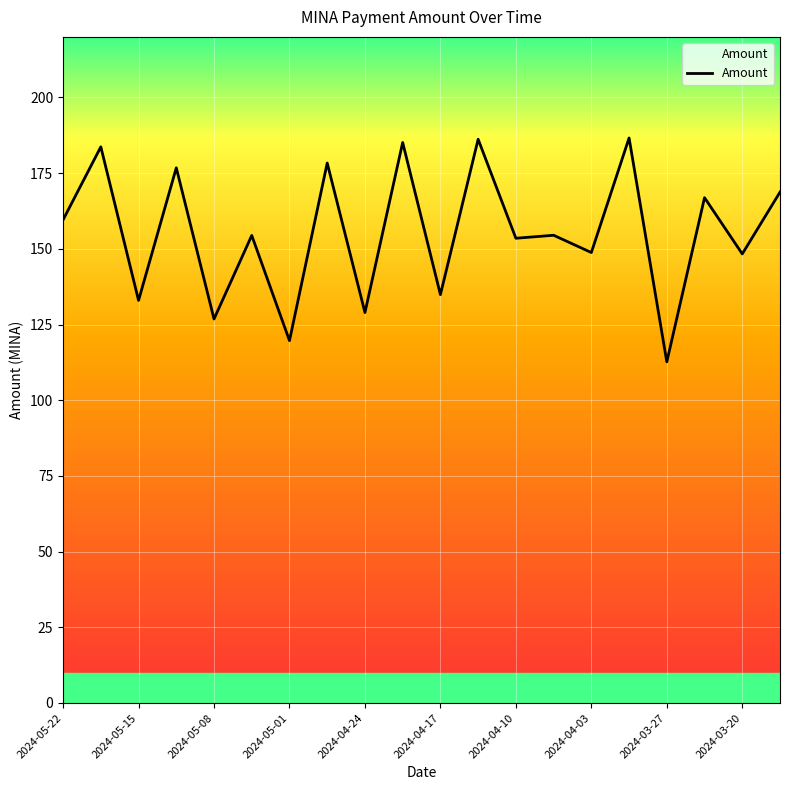

What is the minimum value shown in the chart?

112.7